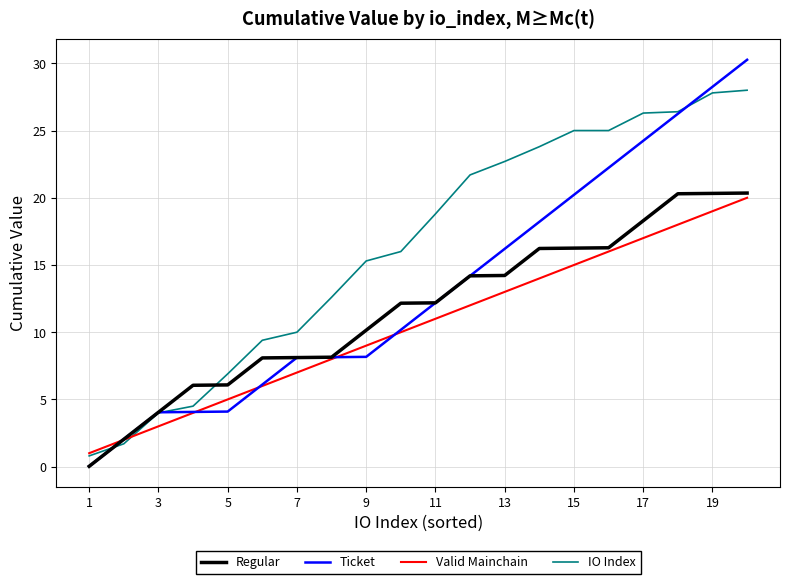

What is the minimum value for IO Index?

0.8